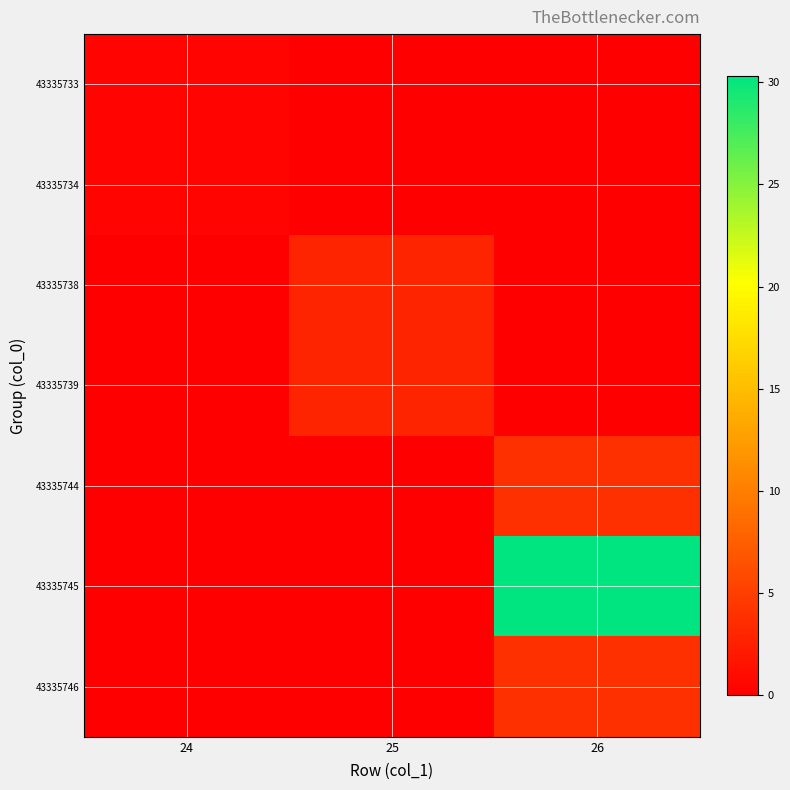

What is the total value across all series at 25?

5.8